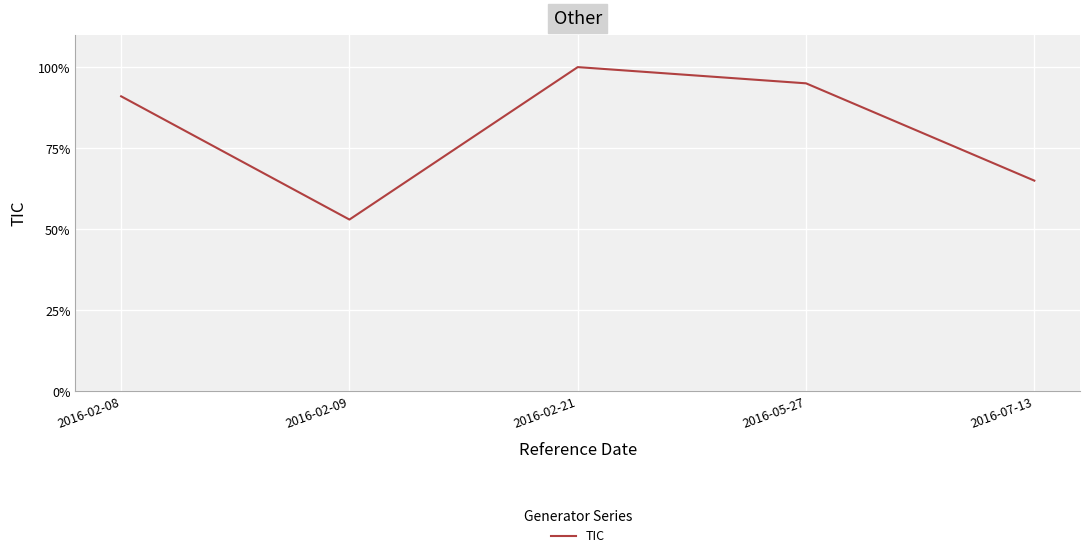

Does the chart display data point markers on the line(s)?

No